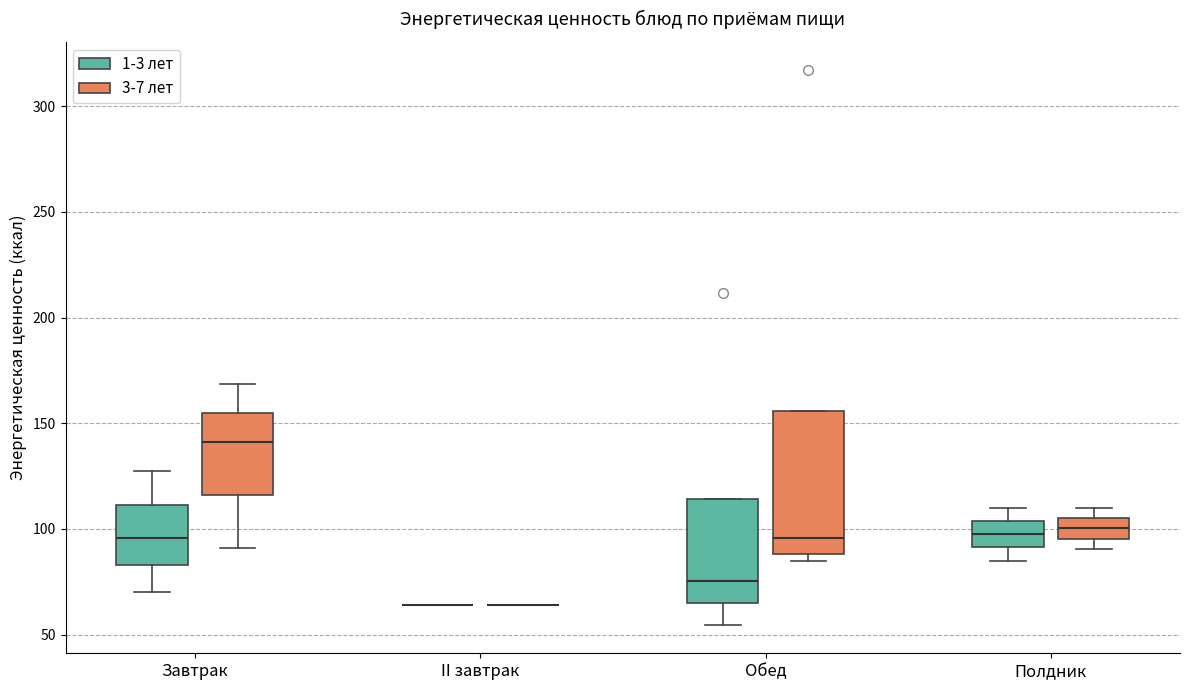

Reading left to right, transcribe this box plot: for each box, give where its median line is, the range the box spans, and where its two whiskers end, as read against the y-axis. The values are not printed on the chart, so give them approximately, as read against the axis.

Завтрак (1-3 лет): median 95, box 85 to 110, whiskers 70 to 125
Завтрак (3-7 лет): median 140, box 115 to 155, whiskers 90 to 170
II завтрак (1-3 лет): box collapsed to a line at 65, whiskers 65 to 65
II завтрак (3-7 лет): box collapsed to a line at 65, whiskers 65 to 65
Обед (1-3 лет): median 75, box 65 to 115, whiskers 55 to 115
Обед (3-7 лет): median 95, box 90 to 155, whiskers 85 to 155
Полдник (1-3 лет): median 95, box 90 to 105, whiskers 85 to 110
Полдник (3-7 лет): median 100, box 95 to 105, whiskers 90 to 110